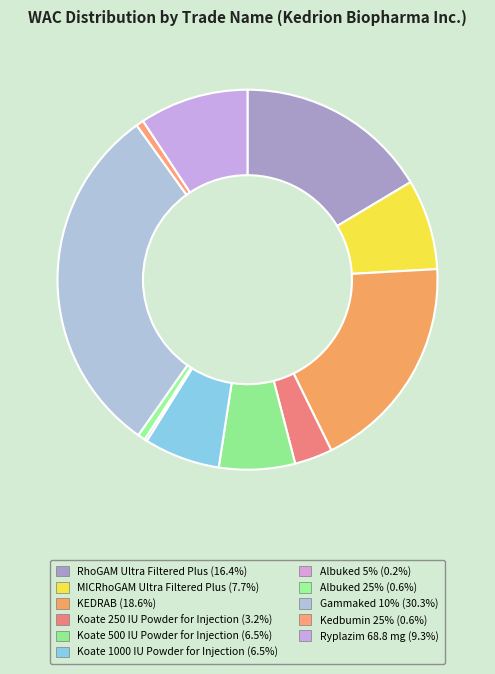

True or false: Kedbumin 25% accounts for 1% of the total.

True